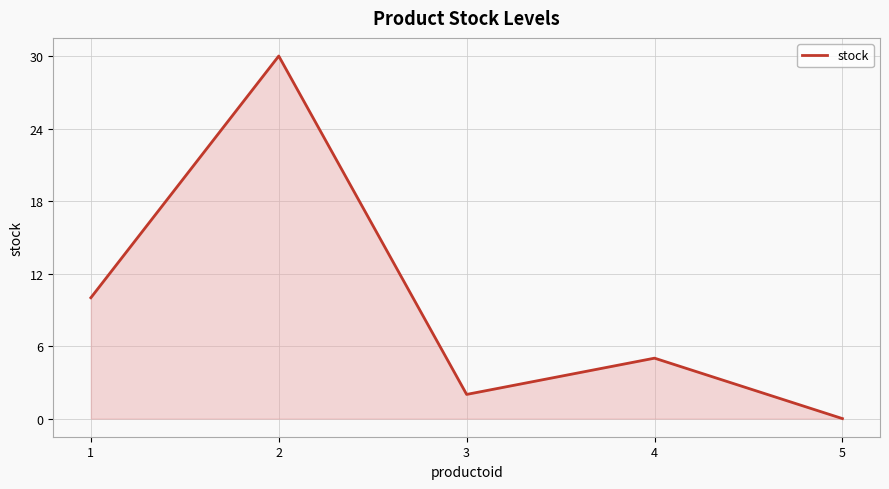

How many series are shown in this chart?

1